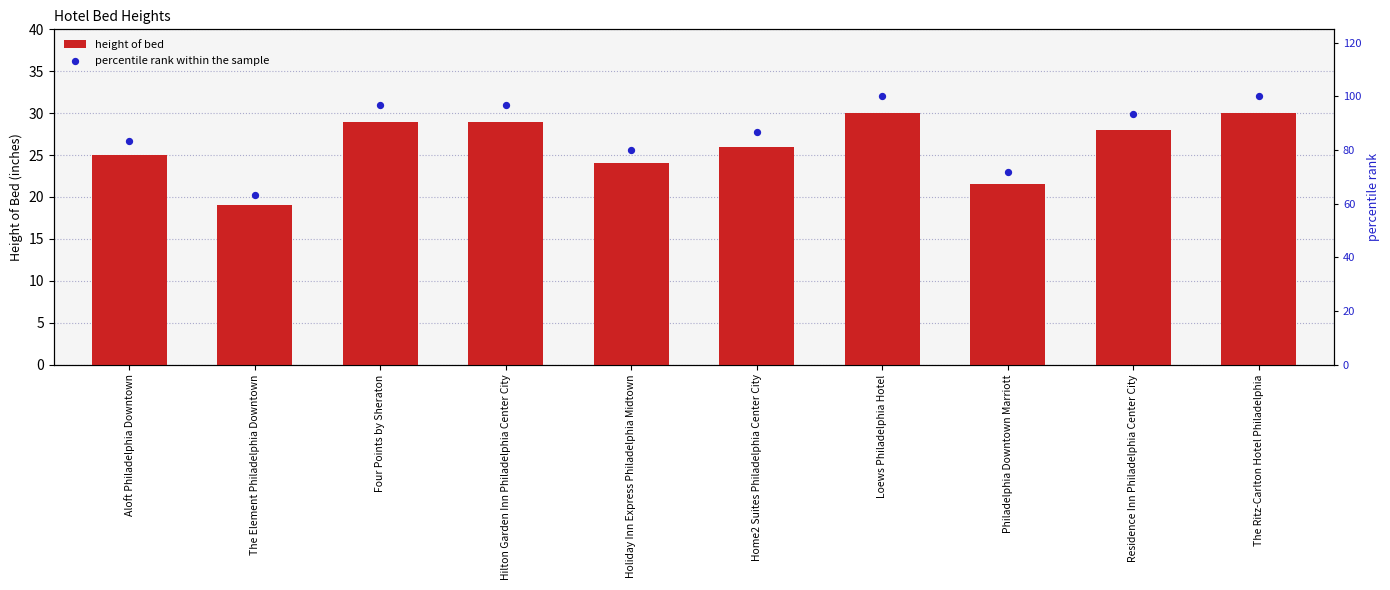

Which series has the widest spread of Y values?

percentile rank within the sample